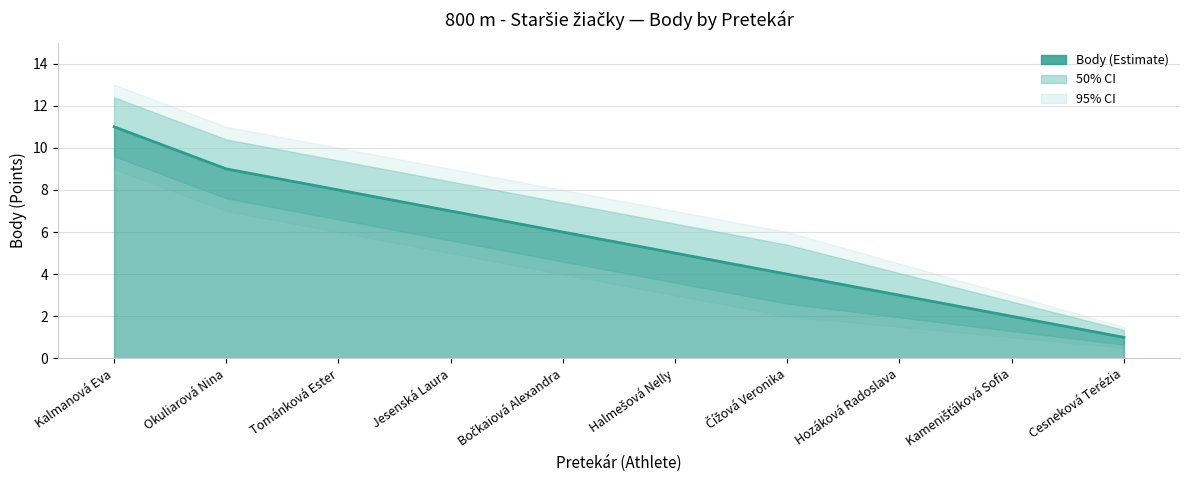

What position from the right is Jesenská Laura?

7